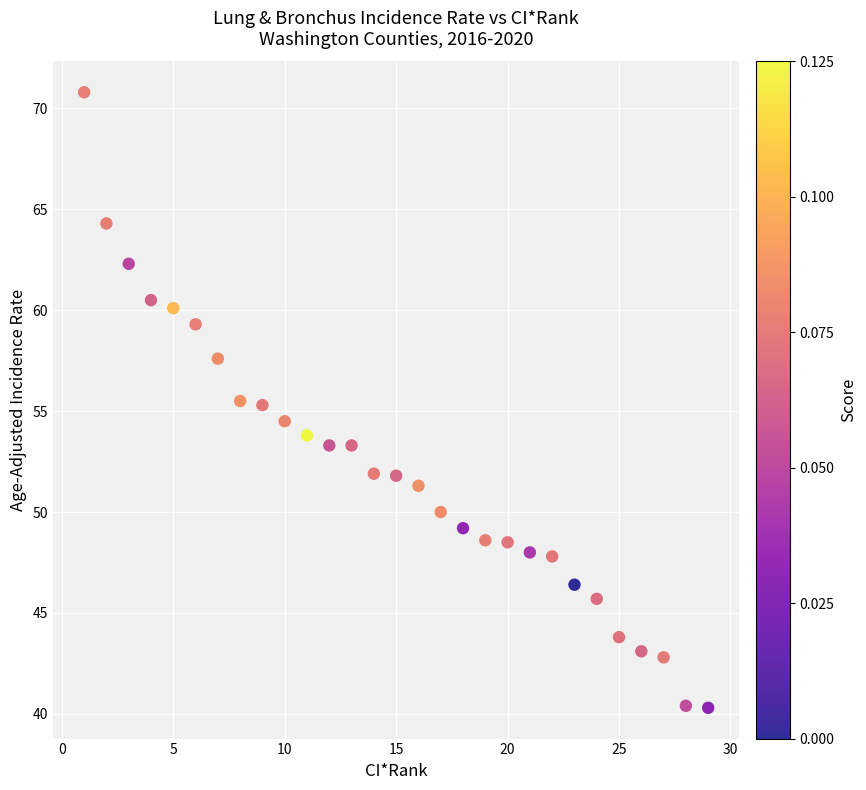

What is the range of X values (max minus min)?

28.0